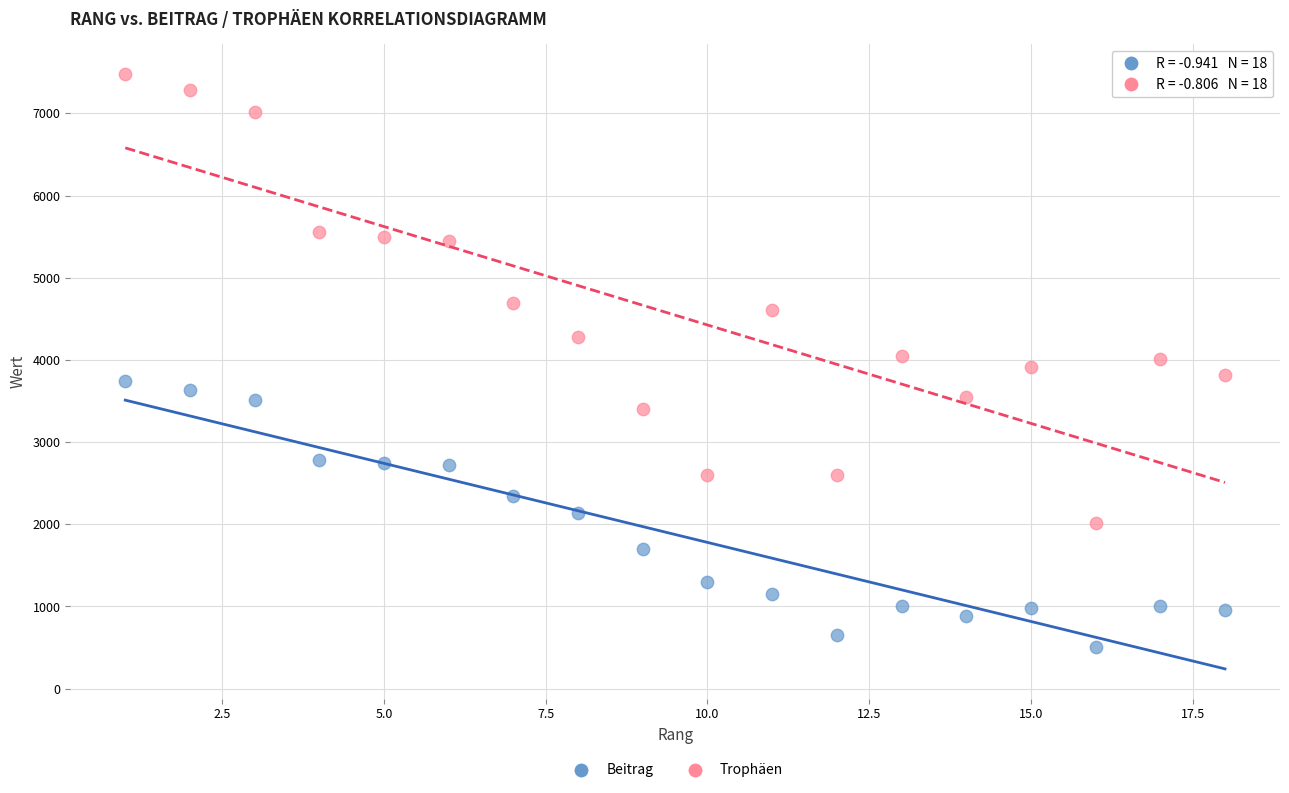

Which series reaches the maximum Y coordinate?

Trophäen